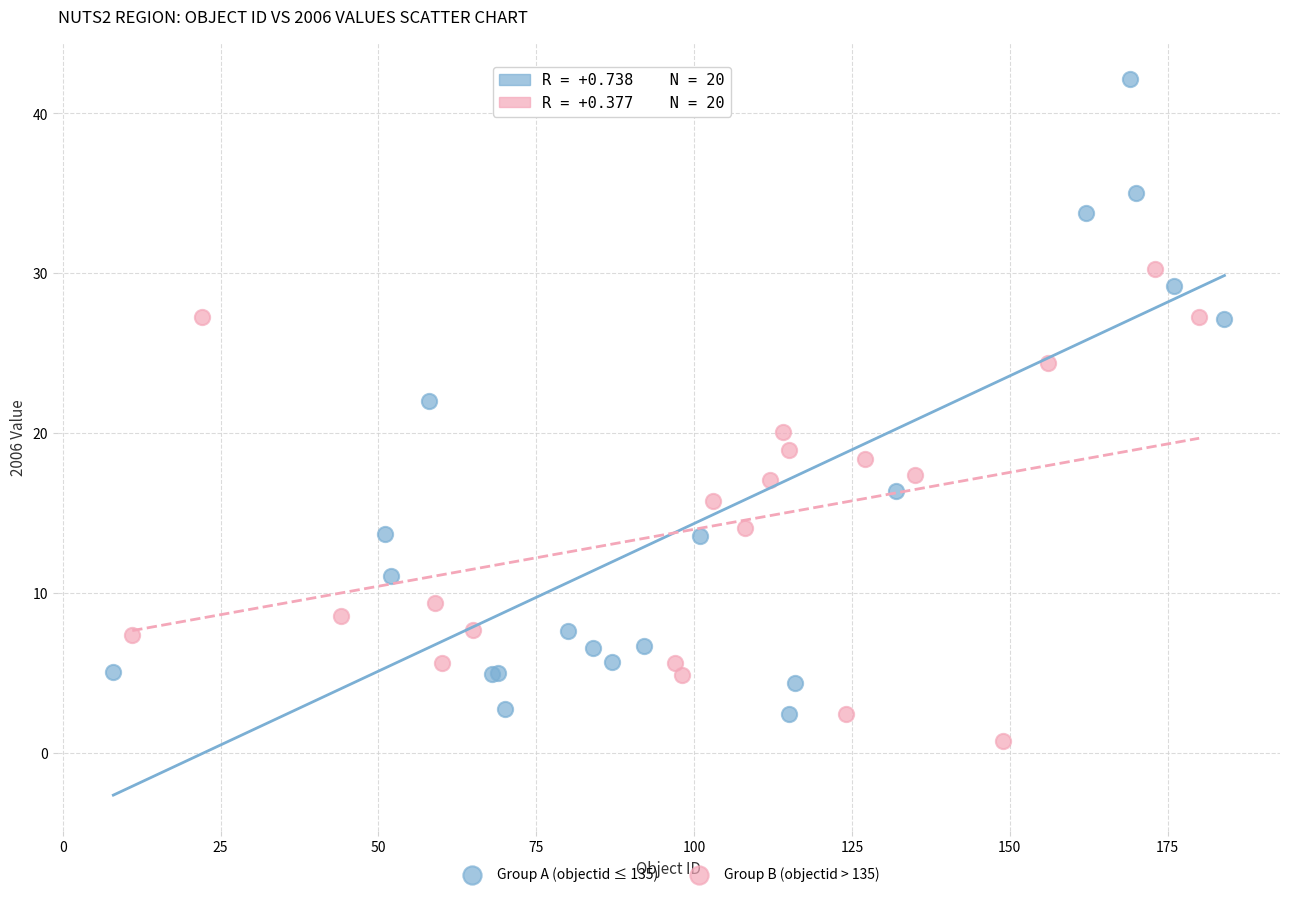

Which series reaches the maximum Y coordinate?

Group A (objectid ≤ 135)